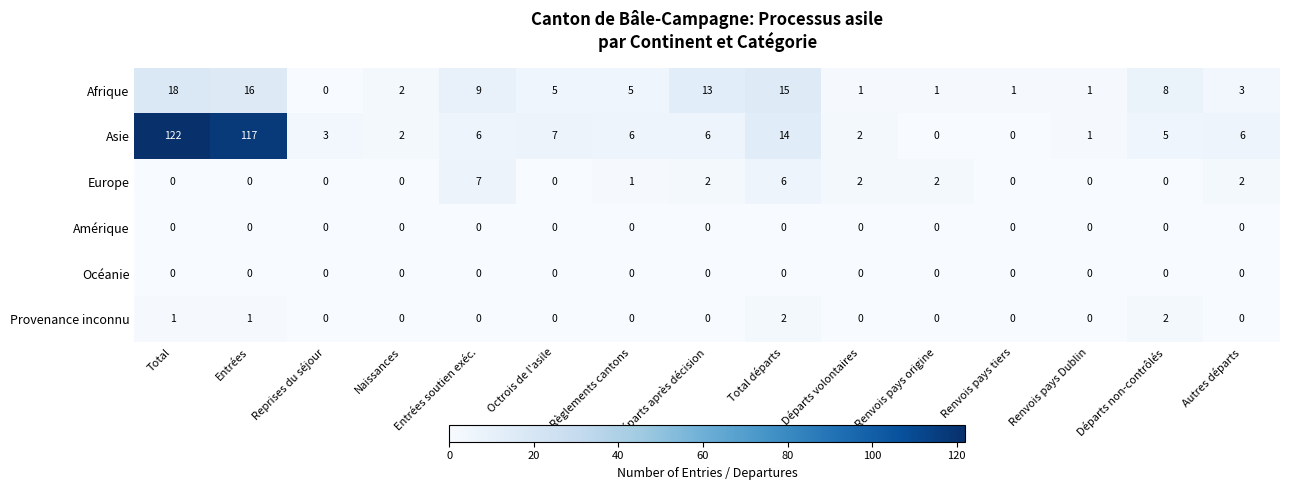

The value of Provenance inconnu at Reprises du séjour is 0. True or false?

True